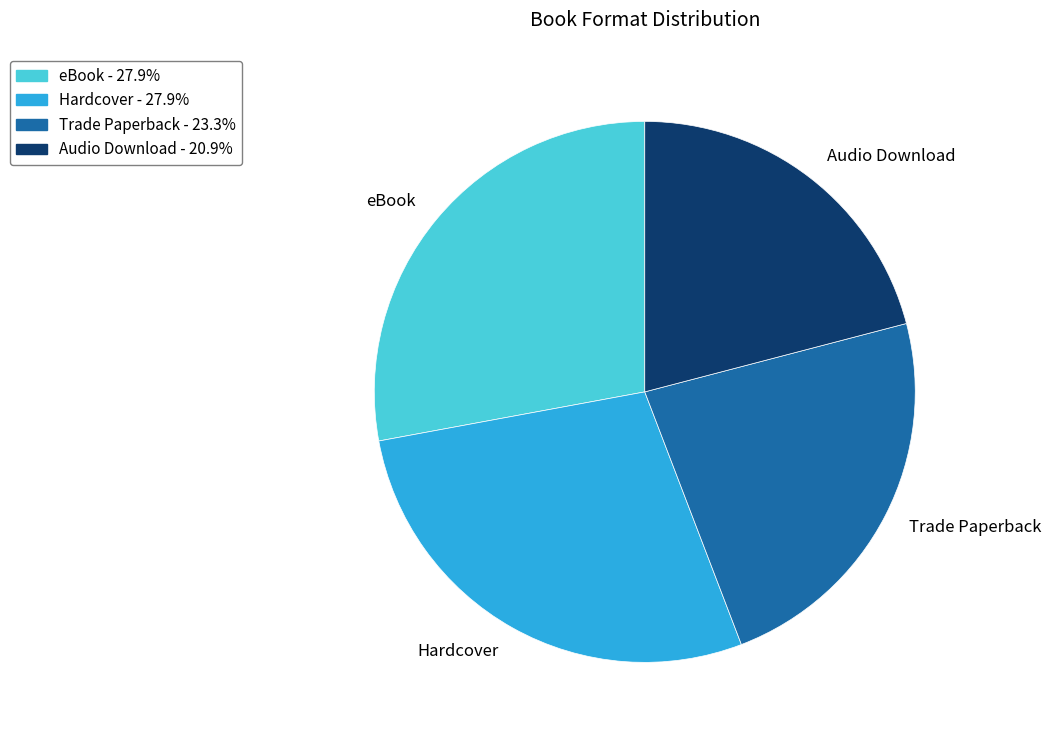

What is the smallest slice in the pie chart?

Audio Download